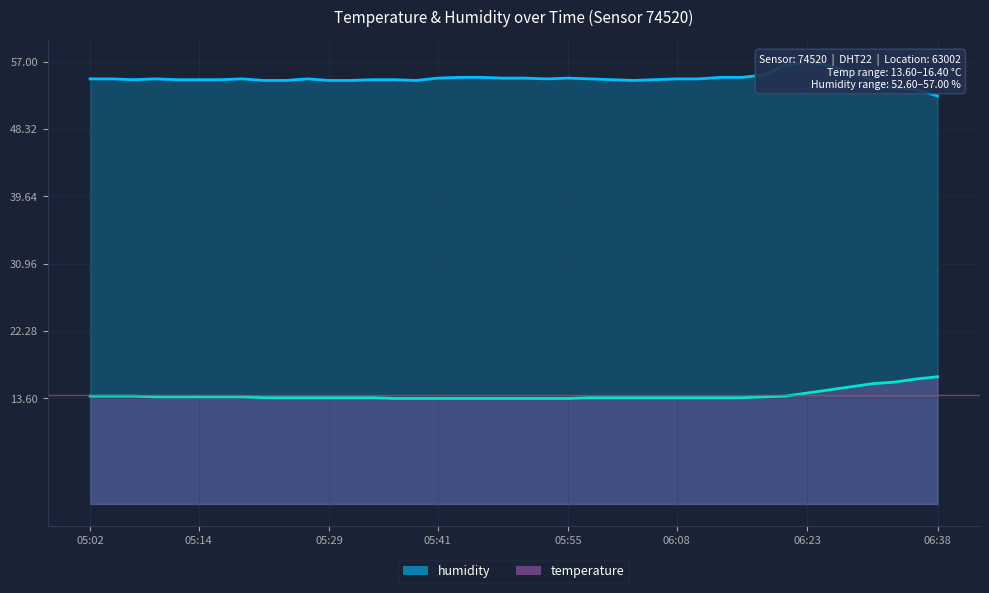

How many lines are shown in the chart?

2